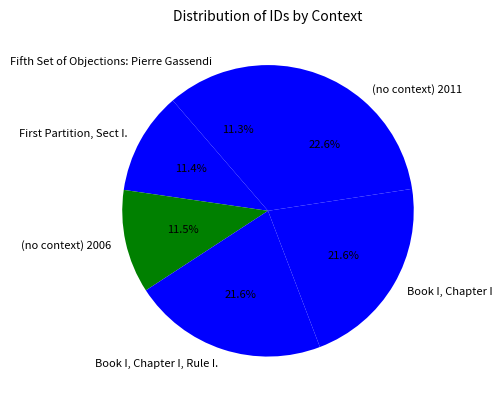

To the nearest percent, what is the difference between the largest and smallest slice percentages?

11%